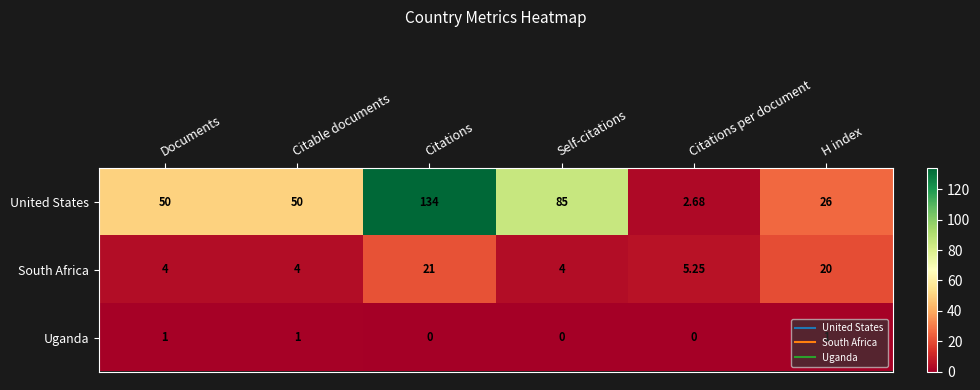

What is the maximum value shown in the chart?

134.0